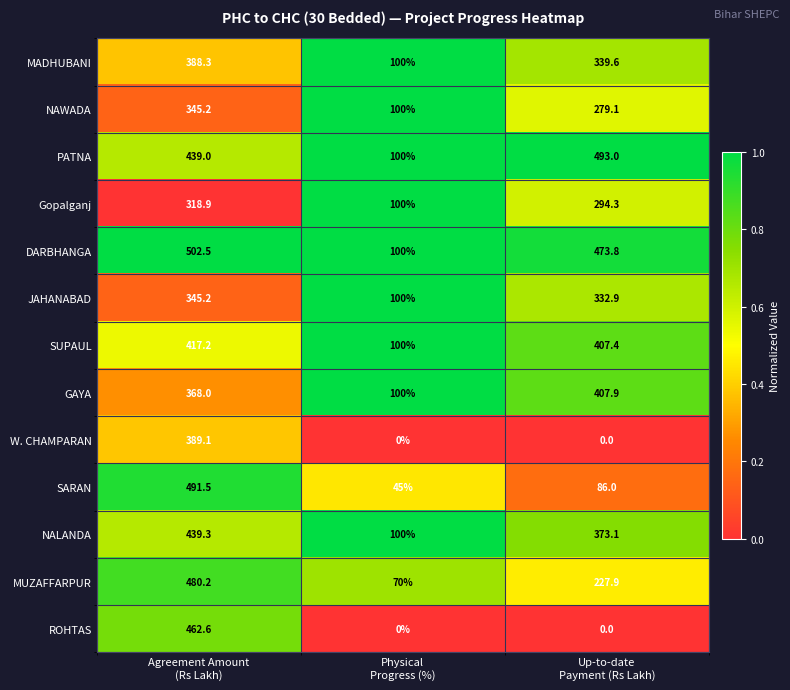

What is the sum of all MUZAFFARPUR values?

778.1